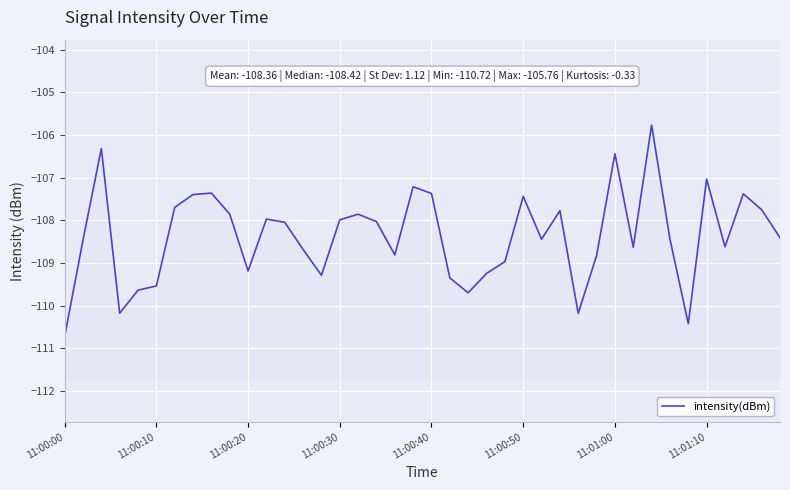

How many data points does each series have?

40